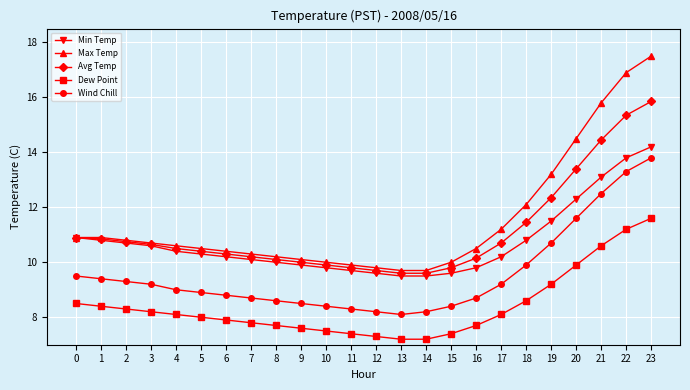

True or false: Avg Temp and Wind Chill intersect in this chart.

False